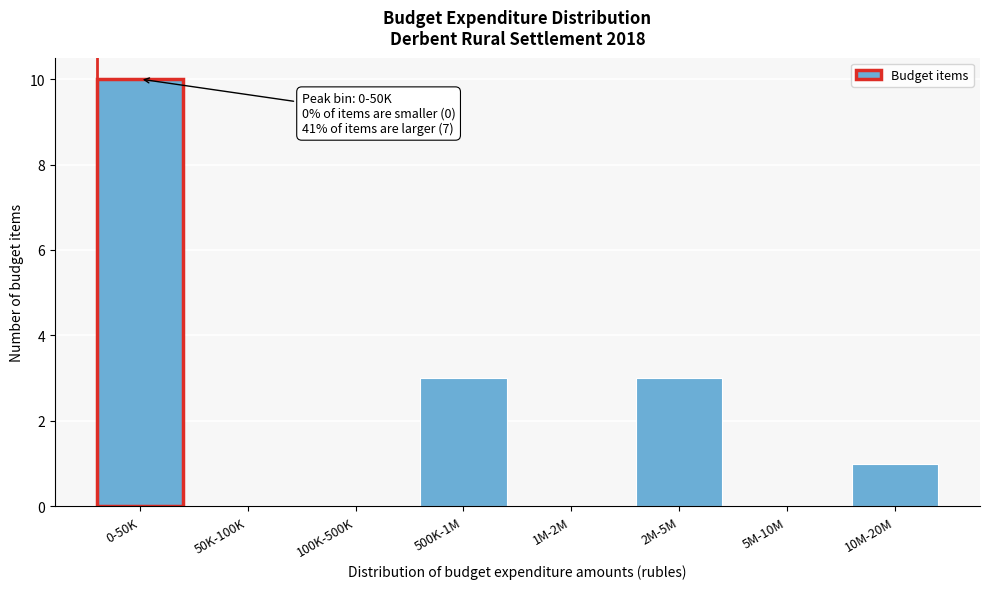

Reading left to right, what are all the values shown in this chart?

0-50K=10	50K-100K=0	100K-500K=0	500K-1M=3	1M-2M=0	2M-5M=3	5M-10M=0	10M-20M=1